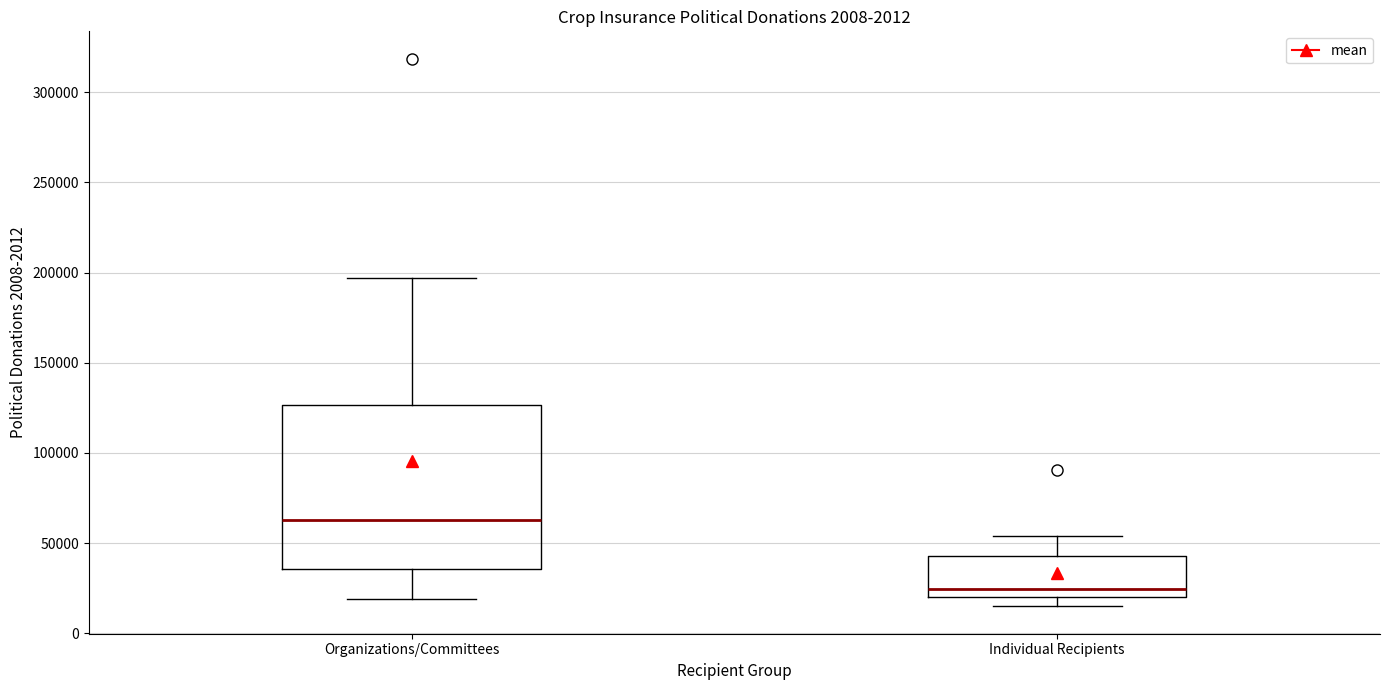

Reading left to right, read every box against the y-axis: the position of its median line, the range the box covers, and the ends of its whiskers. The values are not printed on the chart, so give them approximately, as read against the axis.

Organizations/Committees: median 65000, box 35000 to 125000, whiskers 20000 to 195000
Individual Recipients: median 25000, box 20000 to 45000, whiskers 15000 to 55000